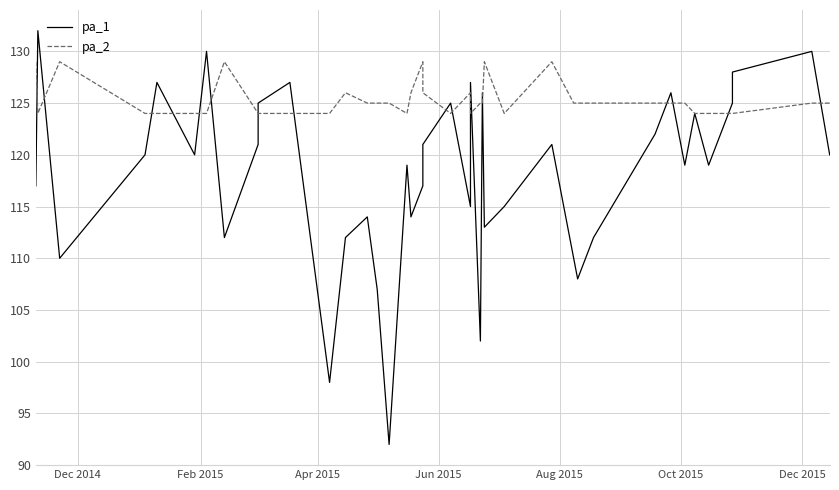

True or false: pa_2 and pa_1 intersect in this chart.

True